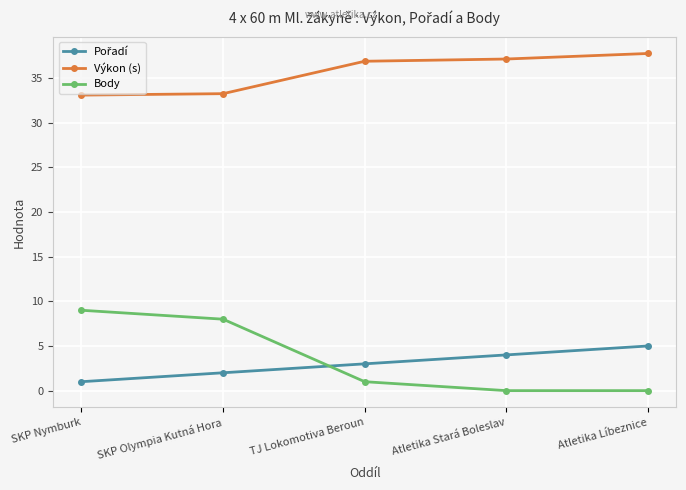

True or false: Body has a value of 0.0 at Atletika Stará Boleslav.

True